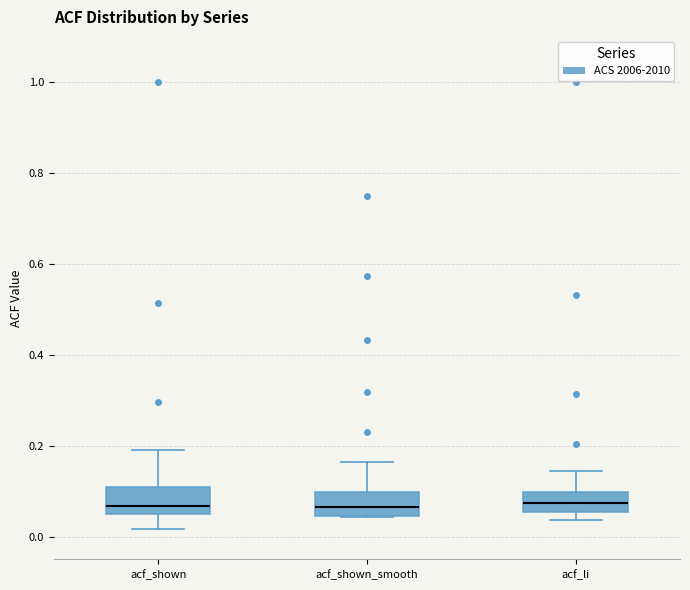

Where is the upper edge of the box for acf_shown_smooth on the y-axis? The values are not printed on the chart, so give them approximately, as read against the axis.

0.10